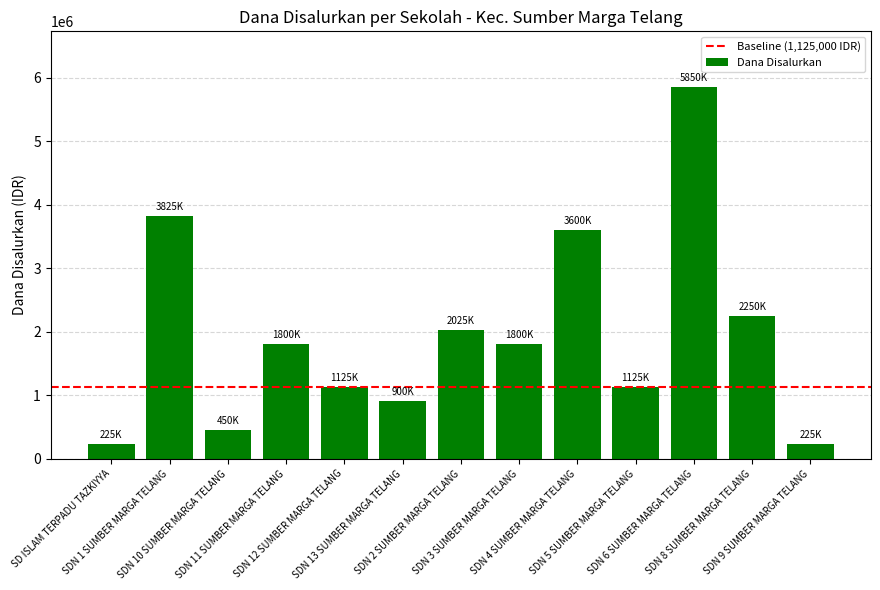

Between SDN 9 SUMBER MARGA TELANG and SDN 1 SUMBER MARGA TELANG, which is larger?

SDN 1 SUMBER MARGA TELANG